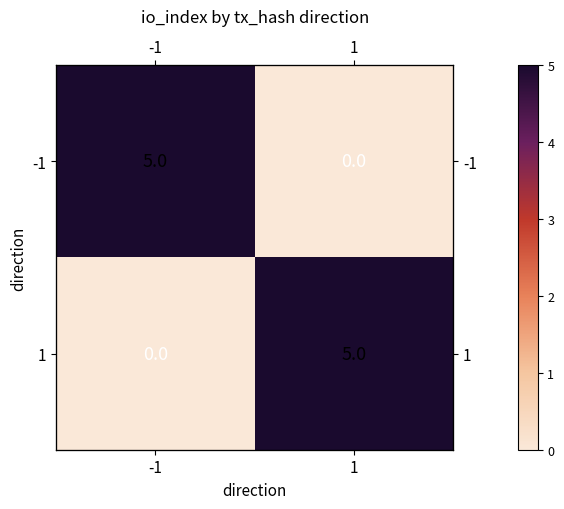

Is it true that -1 equals 5.0 at -1?

True